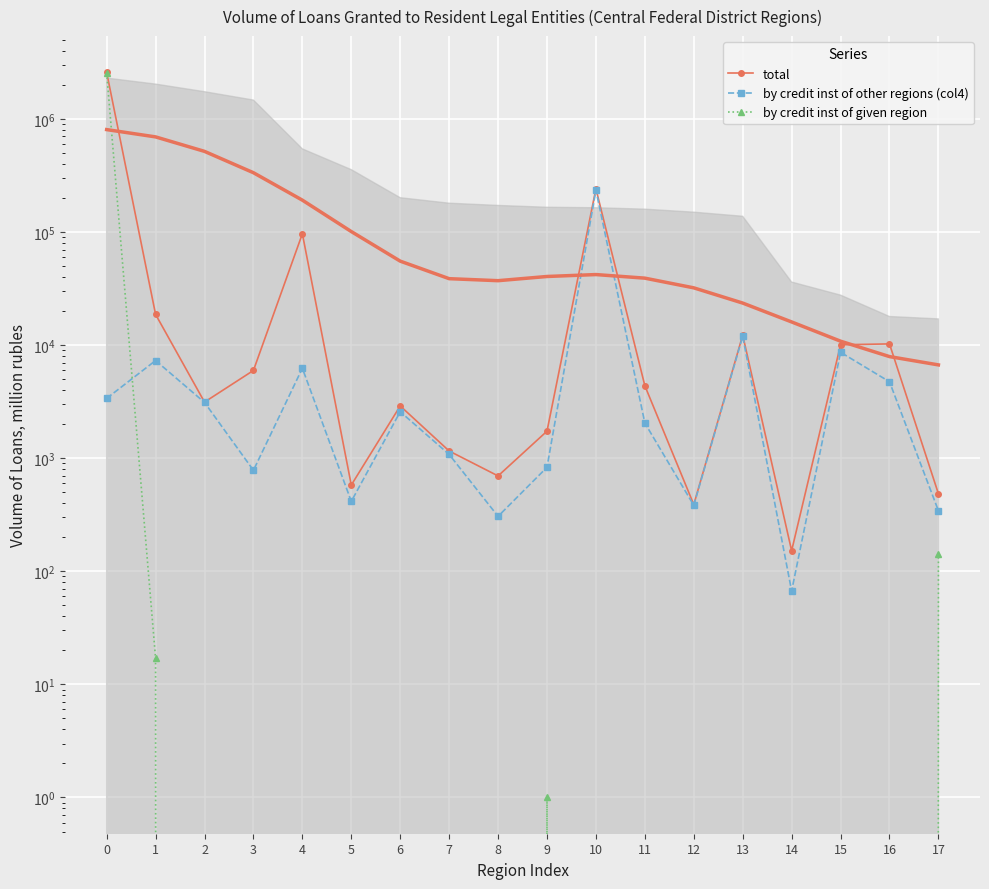

Count the number of data series in this chart.

3